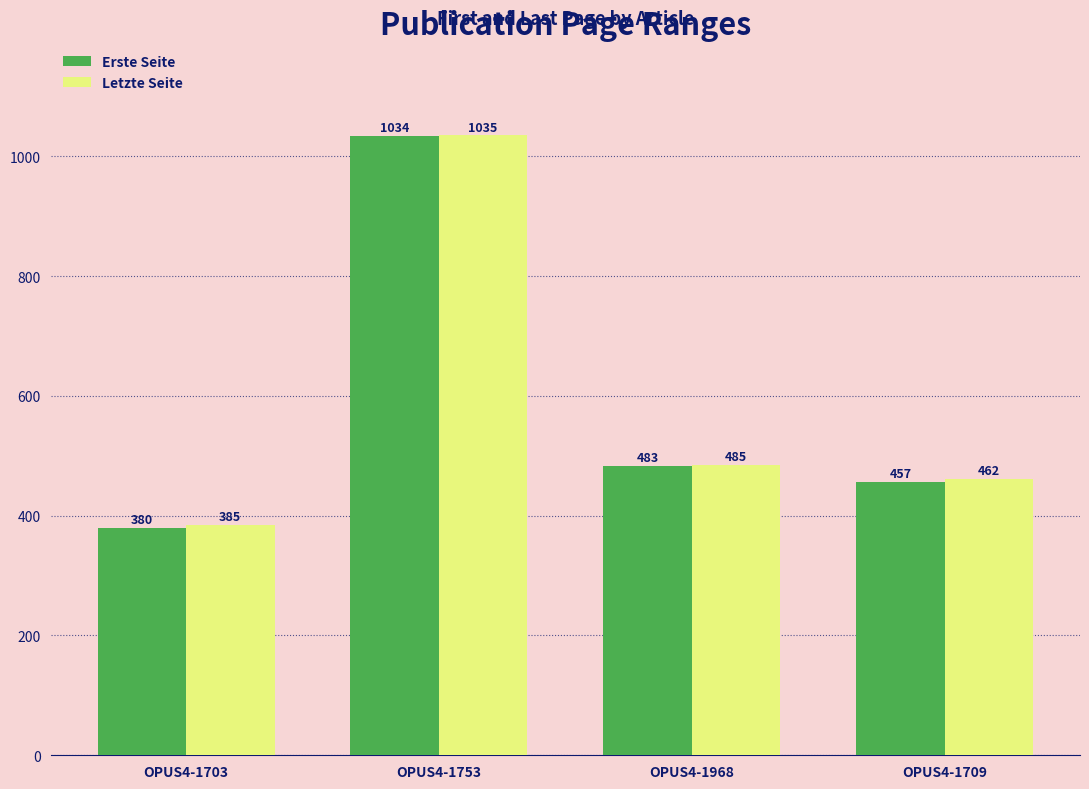

At which label does Erste Seite first exceed 483?

OPUS4-1753